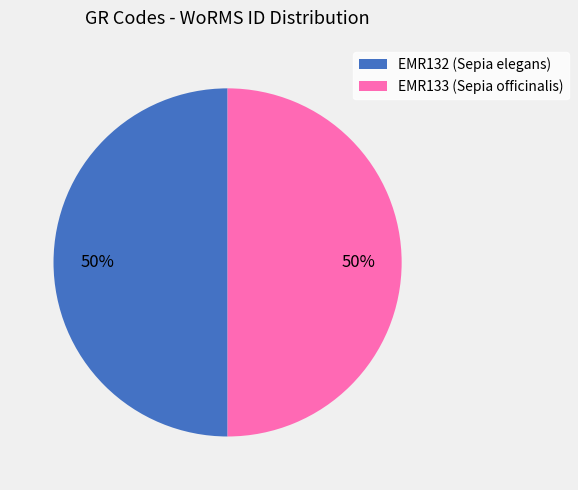

Is it true that EMR133 (Sepia officinalis) is 50% of the pie?

True